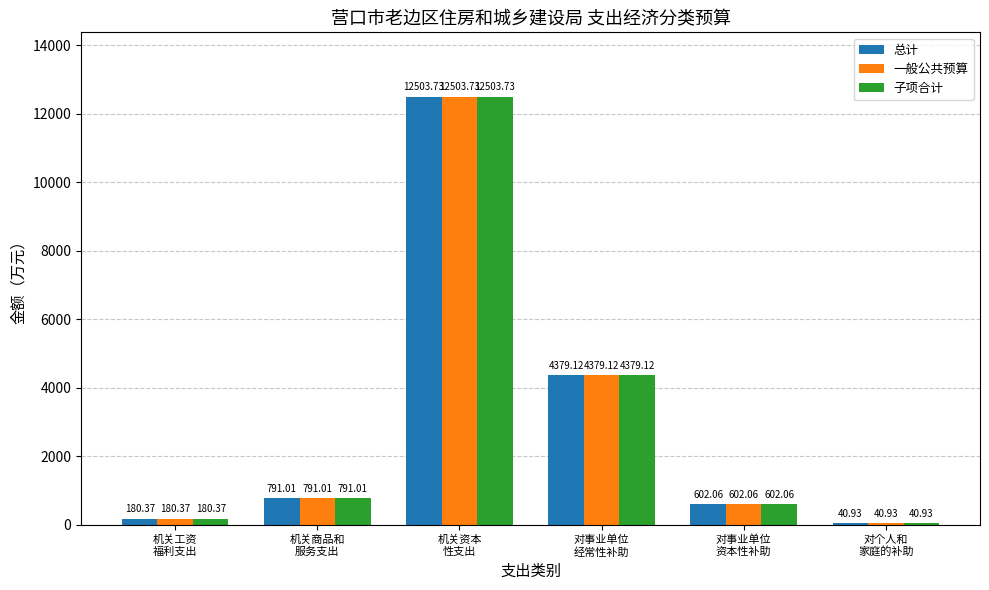

What is the sum of all 总计 values?

18497.2